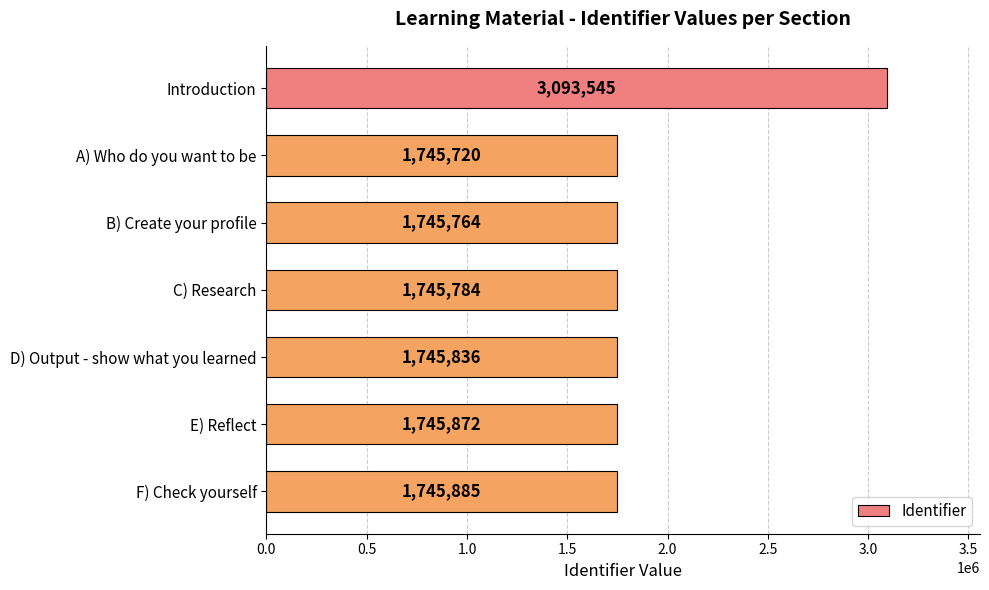

How many categories are shown in the chart?

7